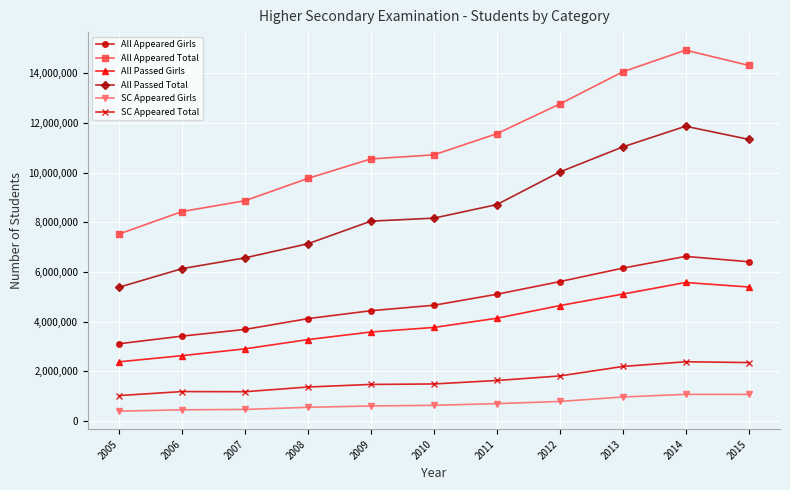

Which label corresponds to the largest value in the chart?

2014